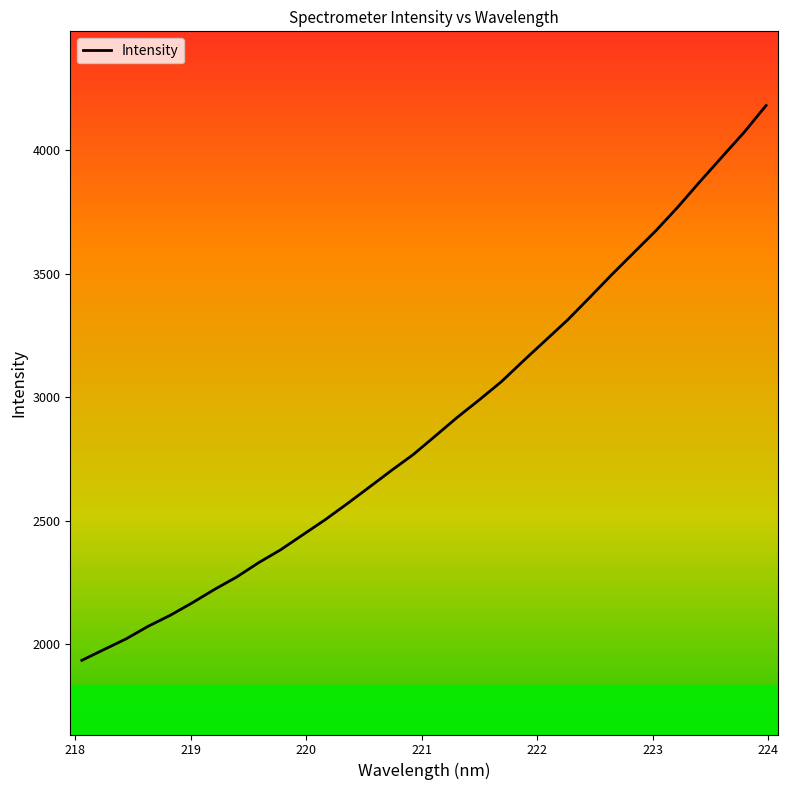

True or false: the data has more than 2 interior local peaks.

False